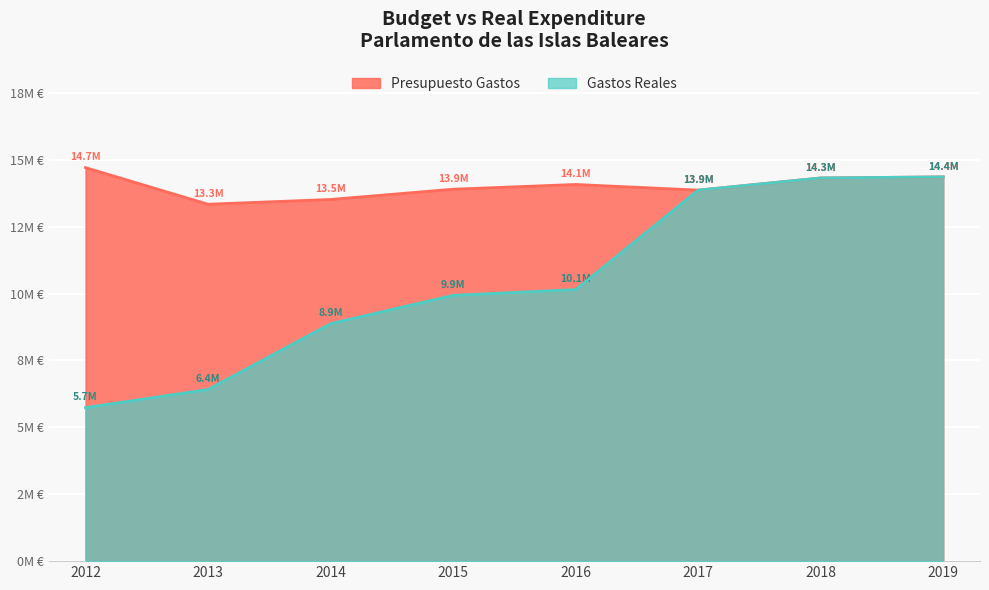

Which series has the largest range (max minus min)?

Gastos Reales